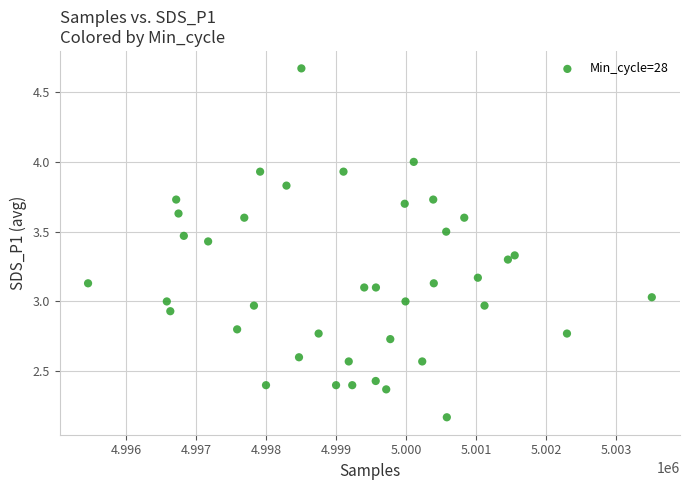

What is the range of Y values (max minus min)?

2.5